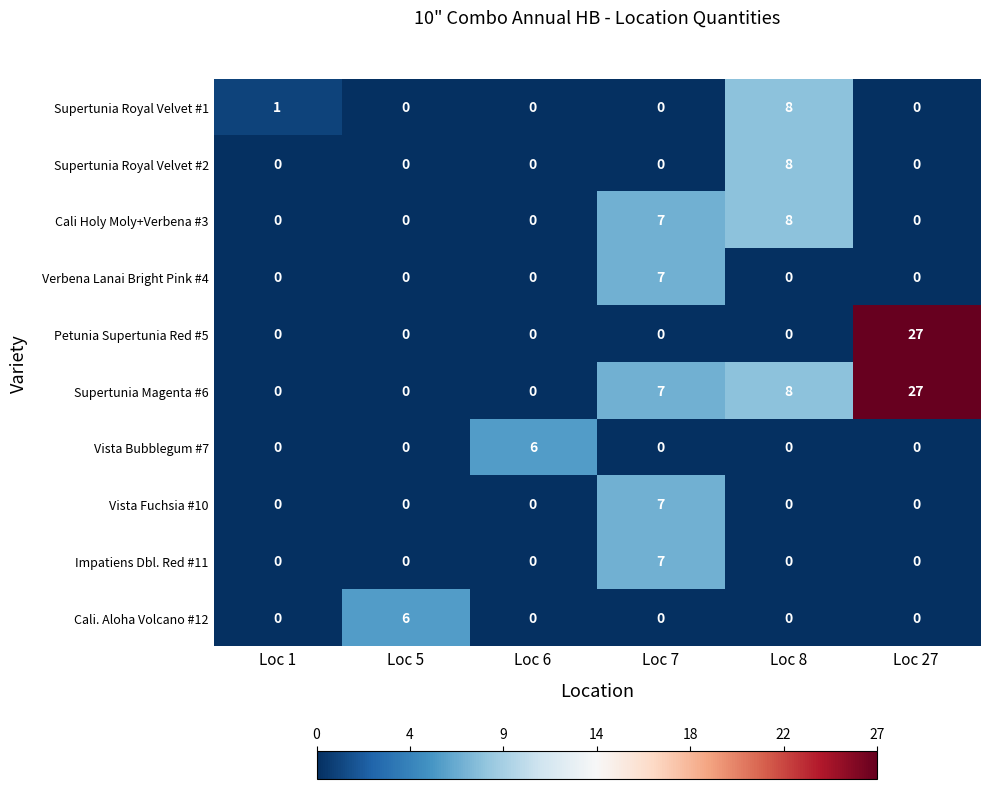

At which label is Supertunia Magenta #6 closest to 13?

Loc 8